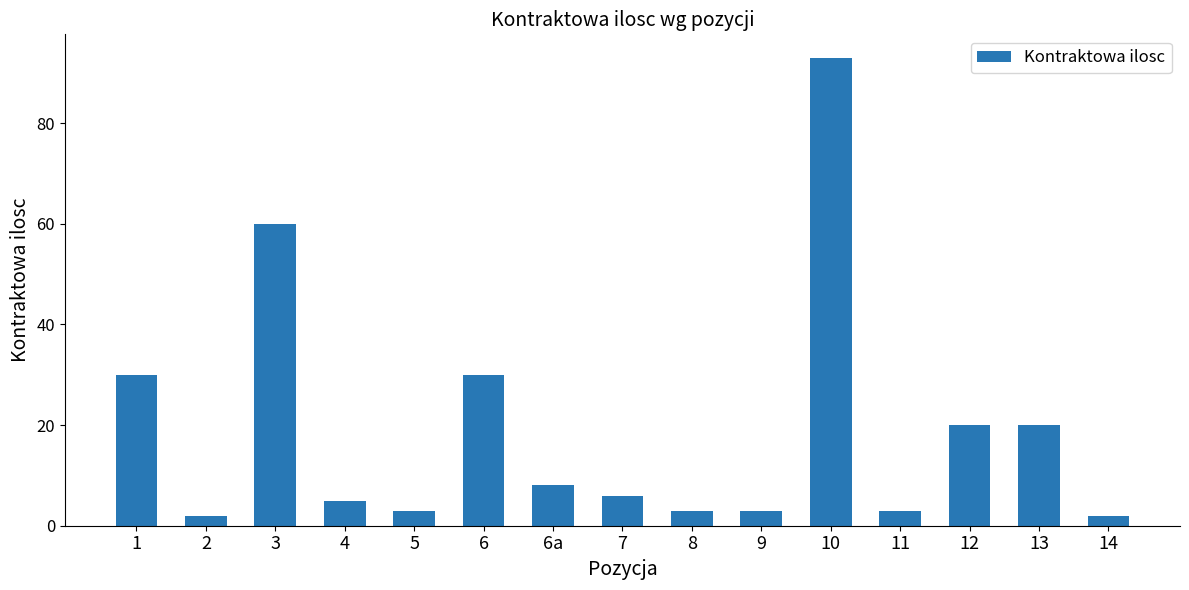

How many values are below 6?

7